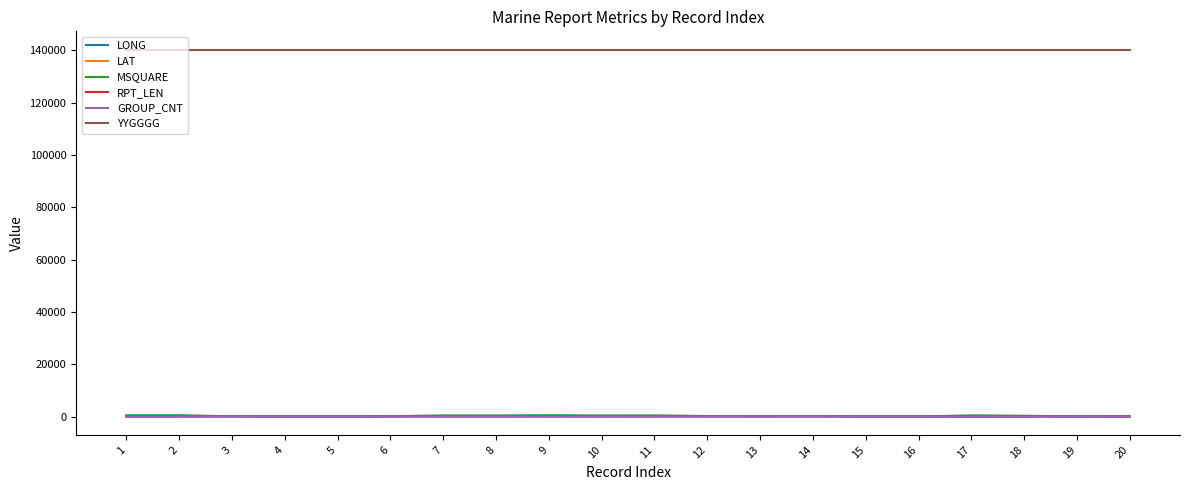

Which series has the widest spread of values?

MSQUARE